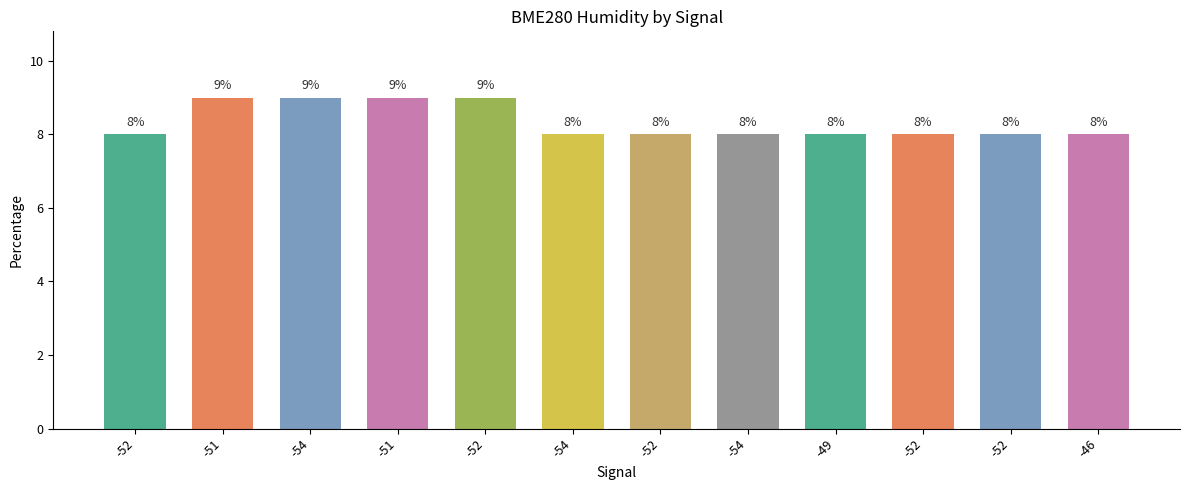

Rank the categories by value from highest to lowest.

-51, -54, -51, -52, -52, -54, -52, -54, -49, -52, -52, -46